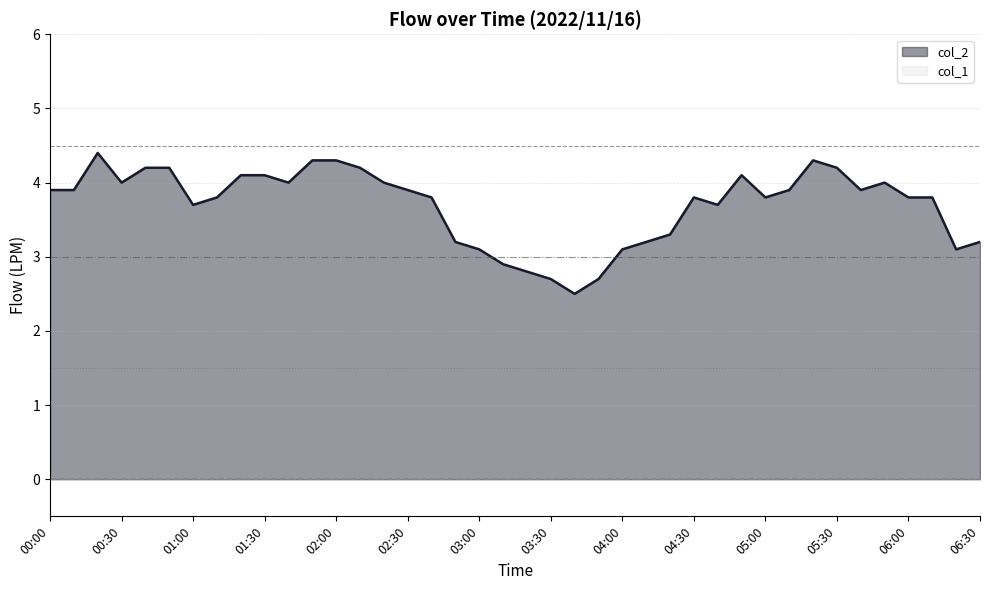

List the labels in order of value, smallest first.

03:40, 03:30, 03:50, 03:20, 03:10, 03:00, 04:00, 06:20, 02:50, 04:10, 06:30, 04:20, 01:00, 04:40, 01:10, 02:40, 04:30, 05:00, 06:00, 06:10, 00:00, 00:10, 02:30, 05:10, 05:40, 00:30, 01:40, 02:20, 05:50, 01:20, 01:30, 04:50, 00:40, 00:50, 02:10, 05:30, 01:50, 02:00, 05:20, 00:20